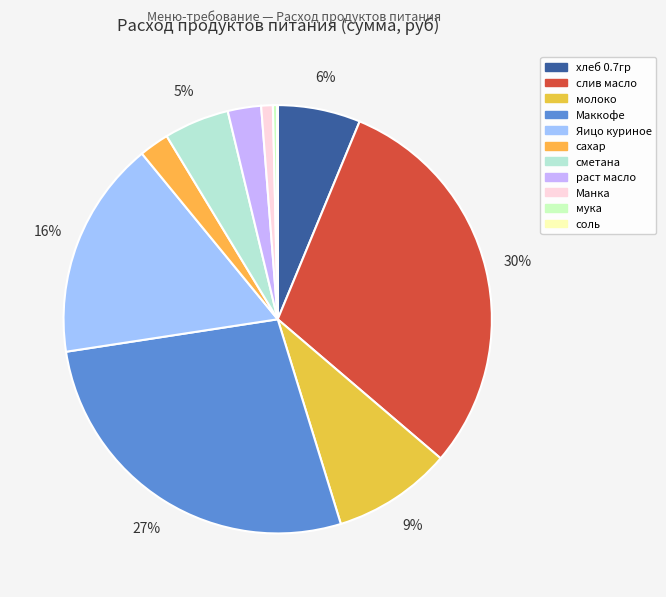

To the nearest percent, what is the average slice percentage?

9%